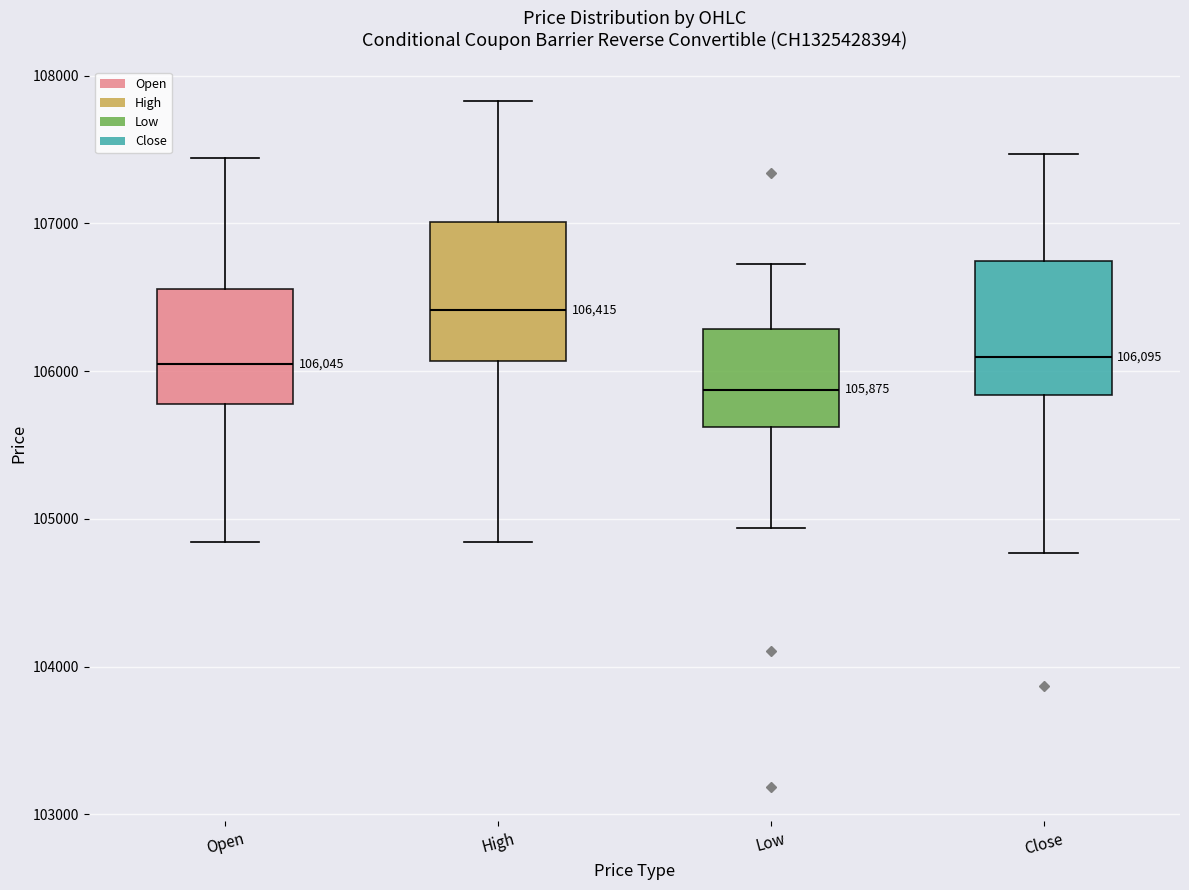

Which box's median line is the lowest?

Low